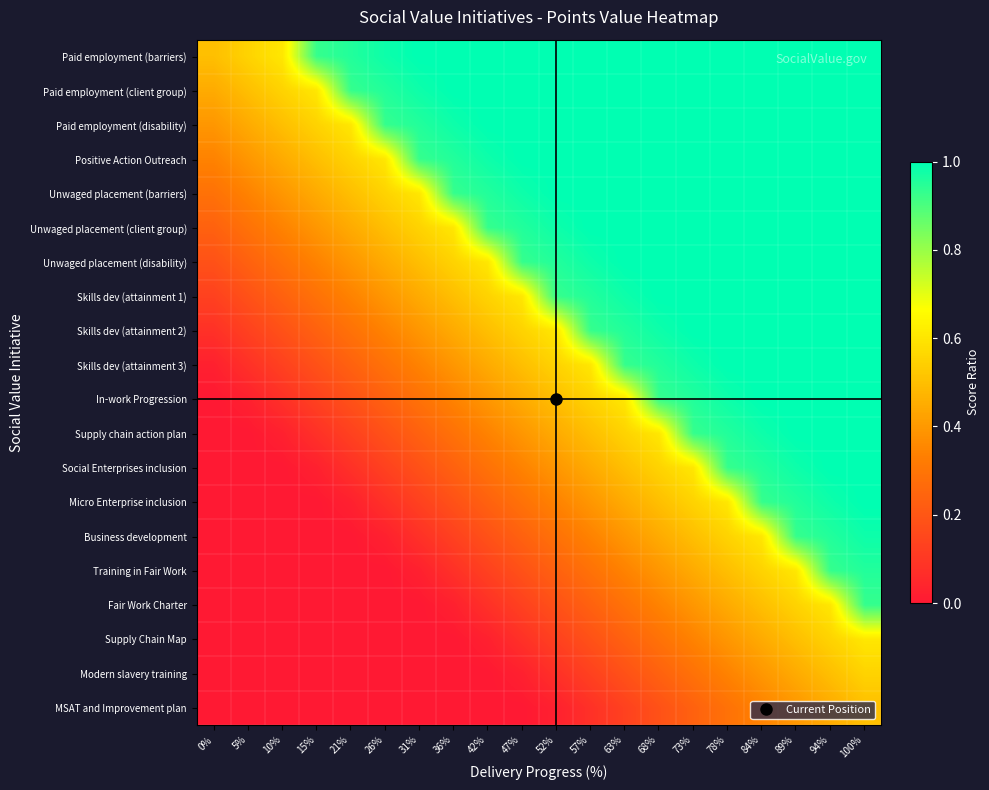

At how many categories does at least one series exceed 0?

20